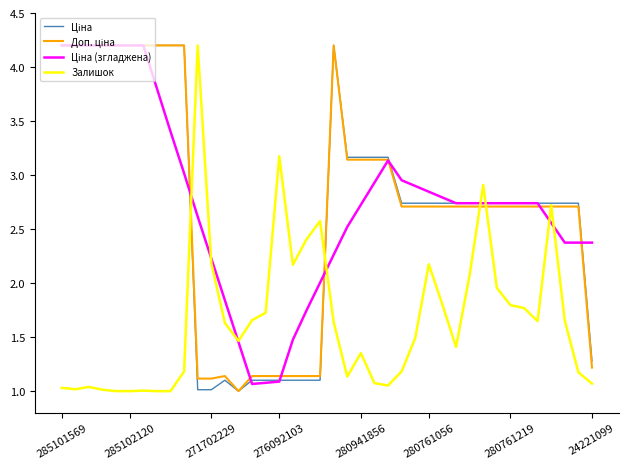

How many times do Залишок and Ціна (згладжена) cross each other?

8